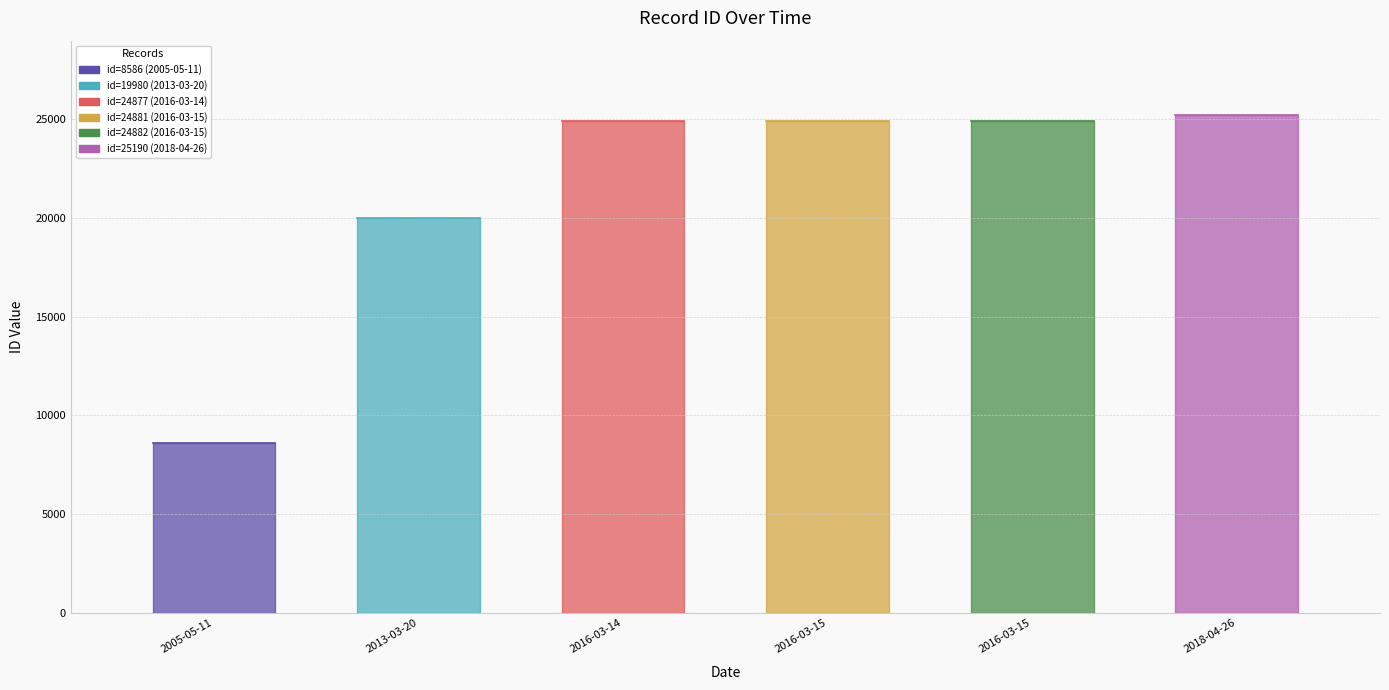

Rank the categories by value from lowest to highest.

2005-05-11, 2013-03-20, 2016-03-14, 2016-03-15, 2016-03-15, 2018-04-26